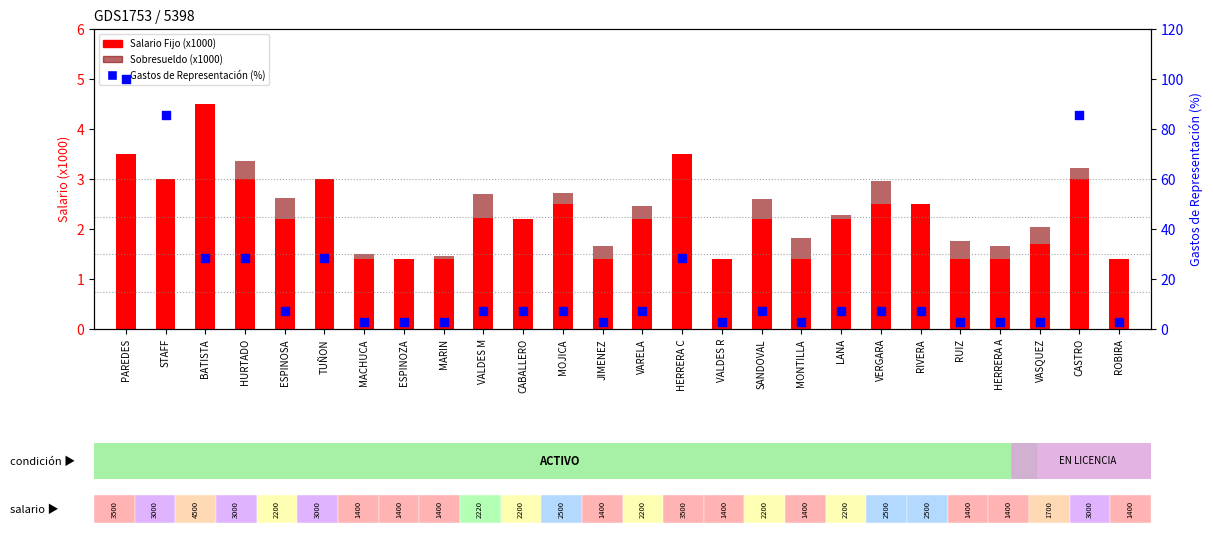

Which series has the widest spread of Y values?

Gastos de Representación (%)